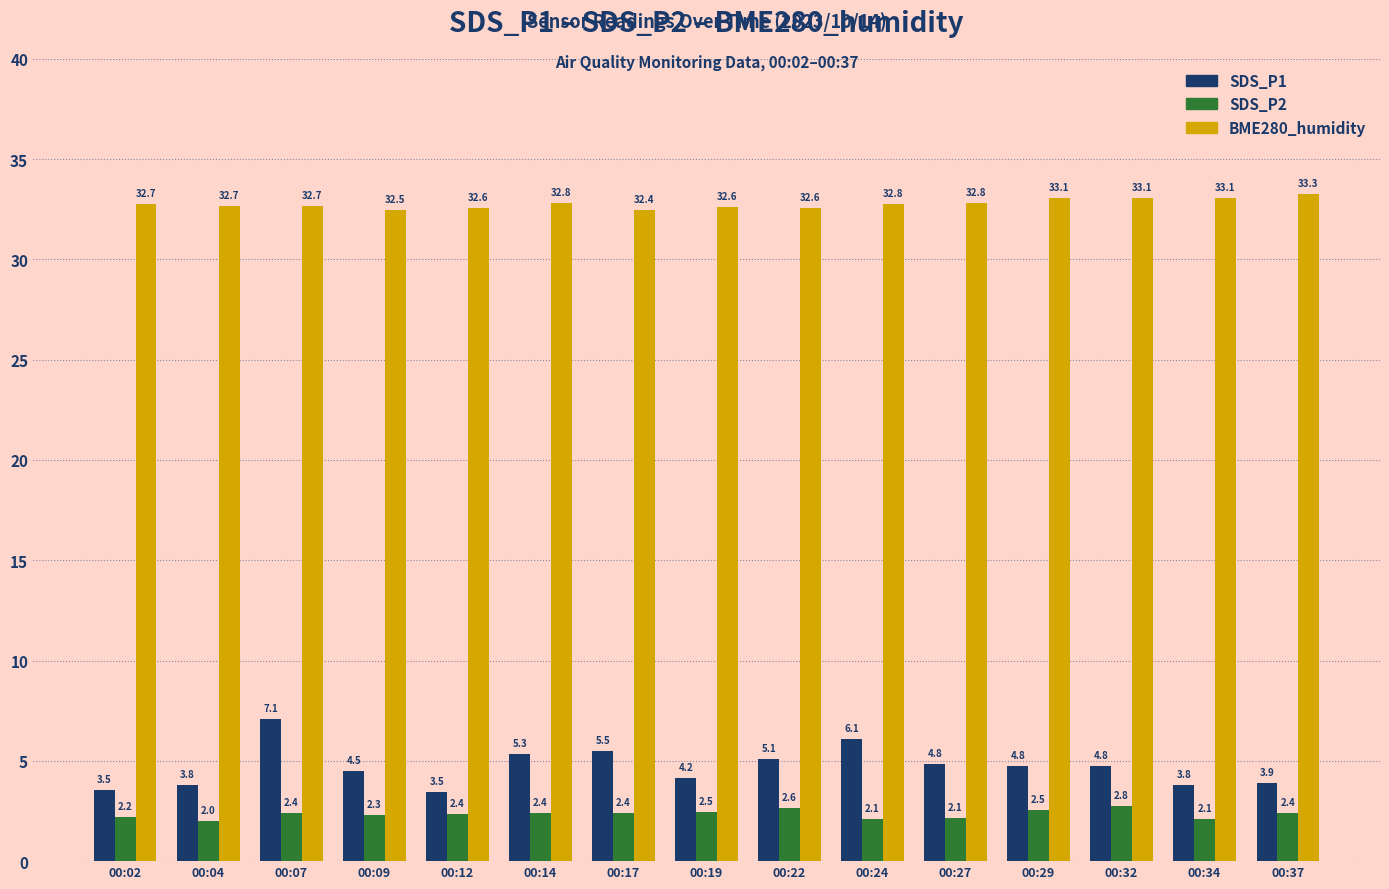

How many groups of bars are there?

15